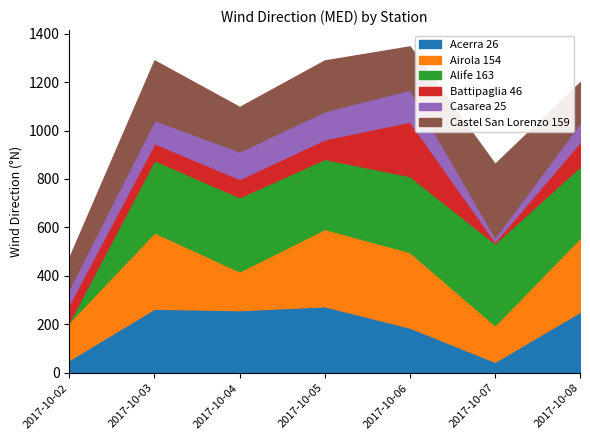

What is the total value across all series at 2017-10-07?

862